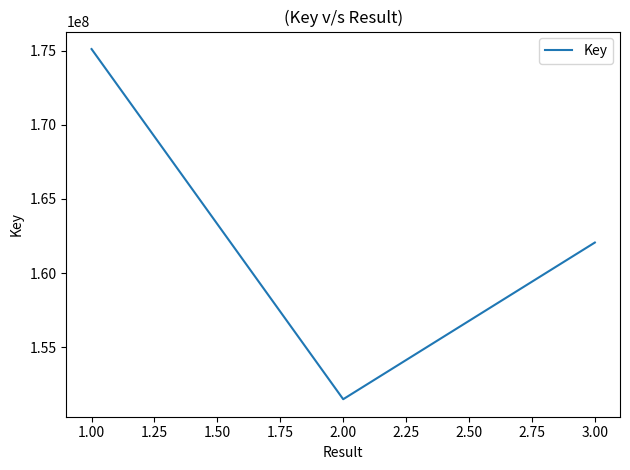

Which label corresponds to the smallest value in the chart?

2.00